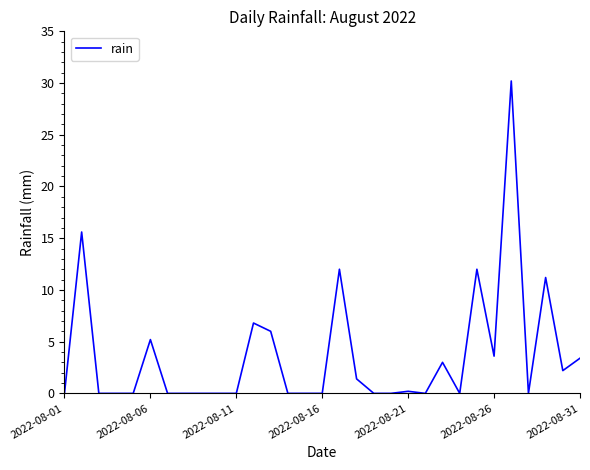

Is this an area chart (filled region under the line)?

No